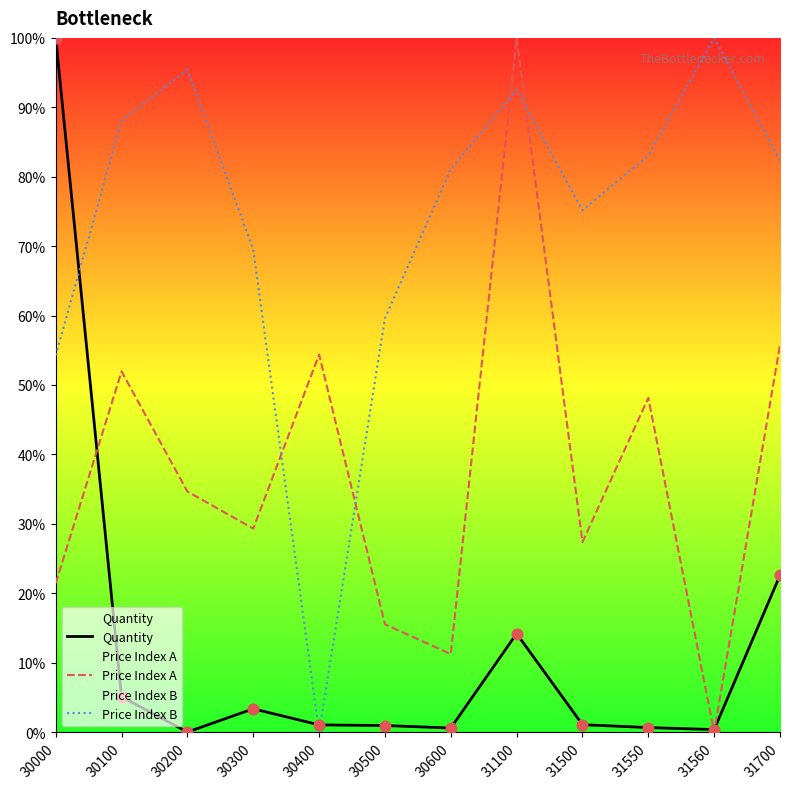

What are all the series names shown in the legend?

Quantity, Price Index A, Price Index B